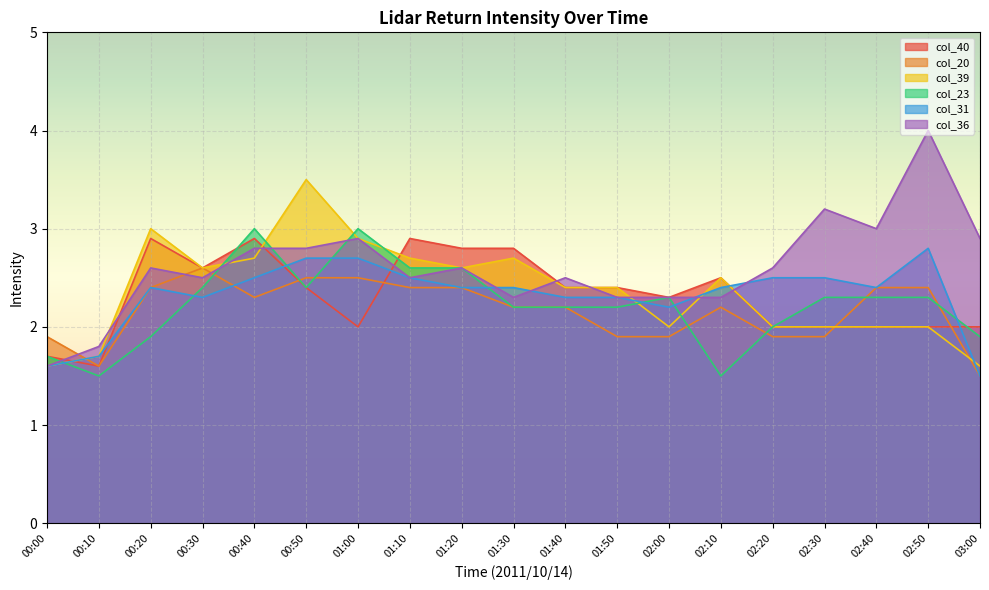

Which series changed the most between 00:20 and 03:00?

col_39